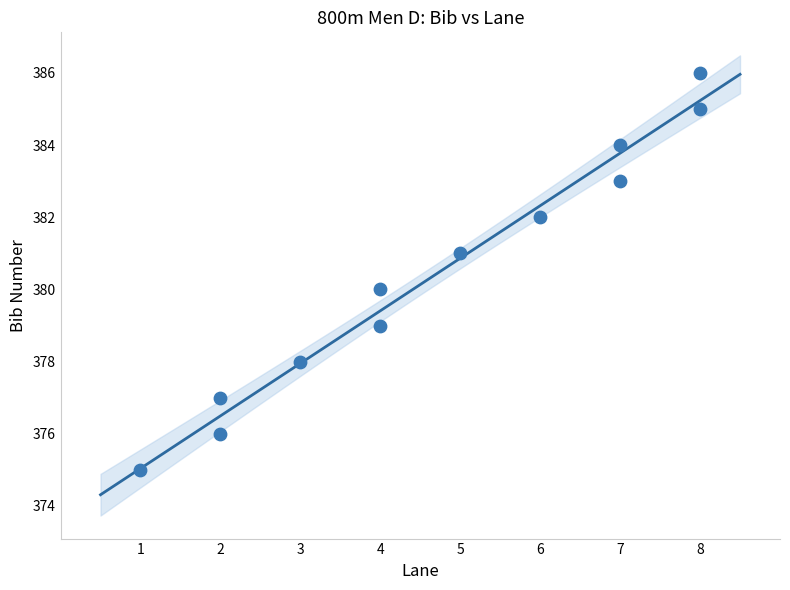

What is the average X value?

5